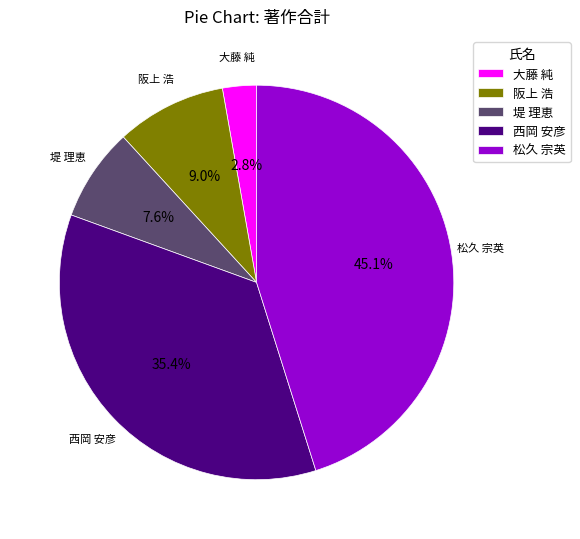

What percentage is the 堤 理恵 slice, to the nearest percent?

8%